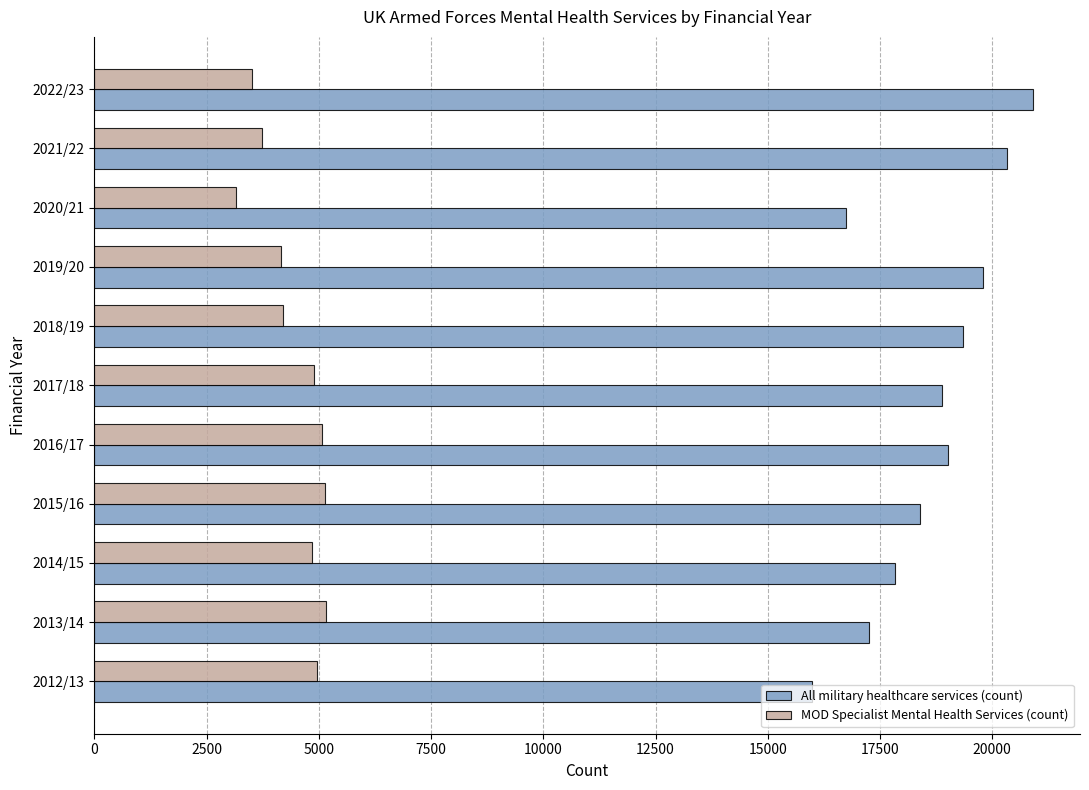

How many values in the All military healthcare services (count) series are below 18881?

5